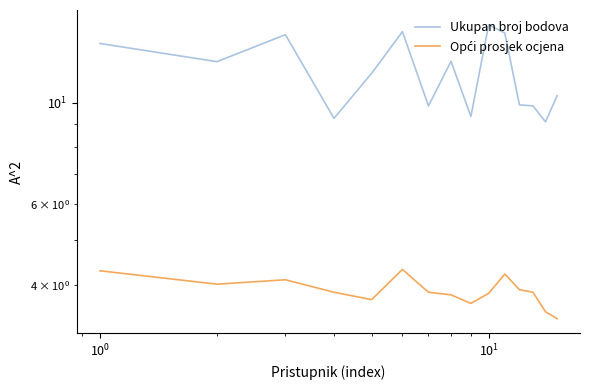

The Opći prosjek ocjena series shows 1.8 at $\mathdefault{10^{-2}}$. True or false?

False